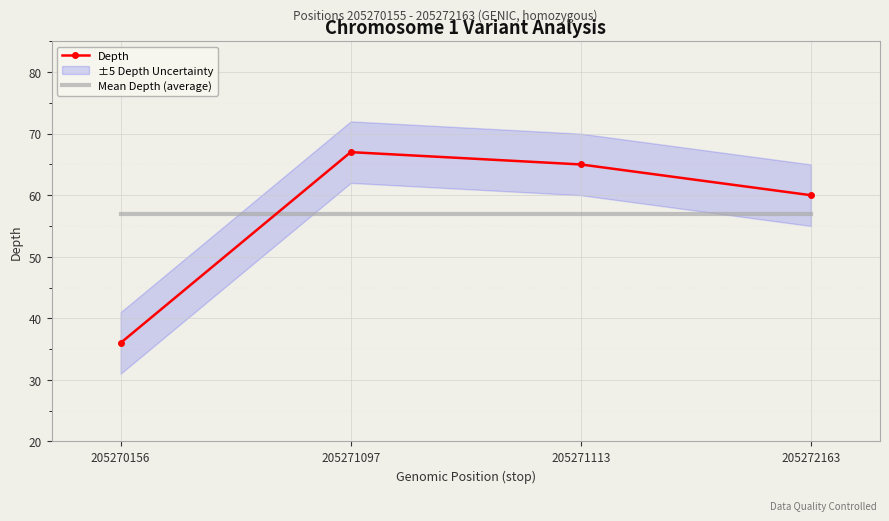

Rank the series at 205272163 from lowest to highest value.

Mean Depth (average), Depth